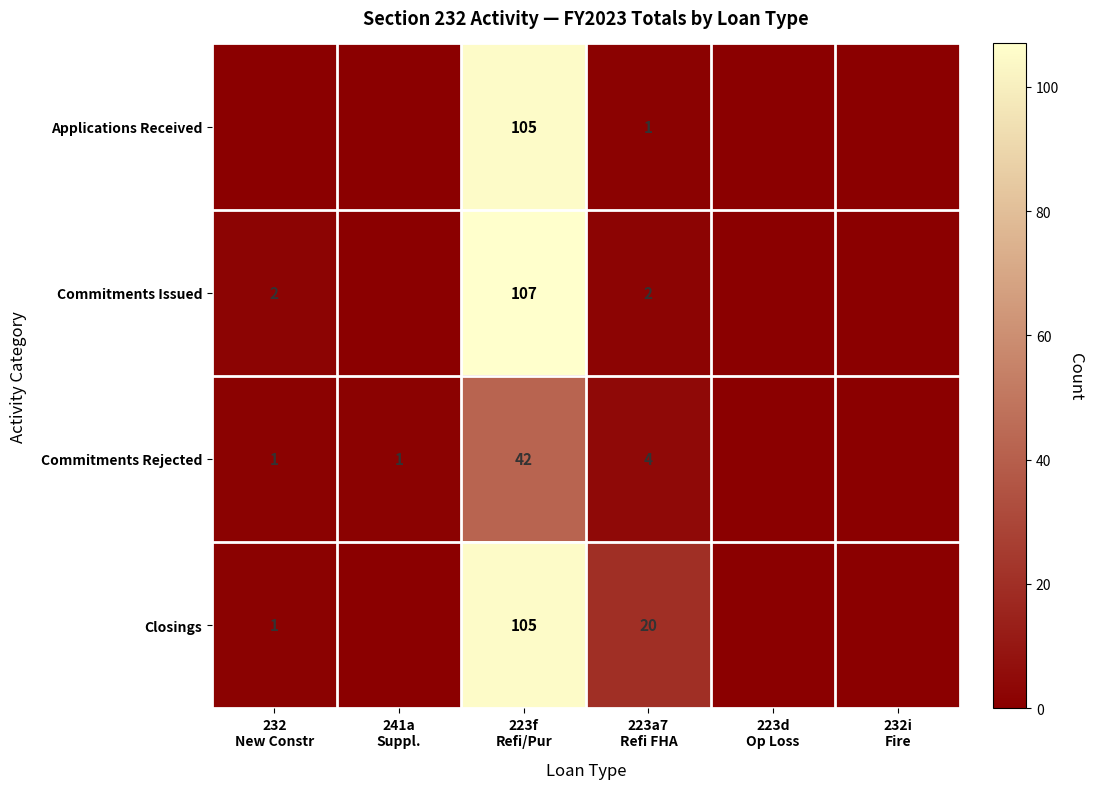

What is the difference between the second highest and second lowest values in the Closings series?

20